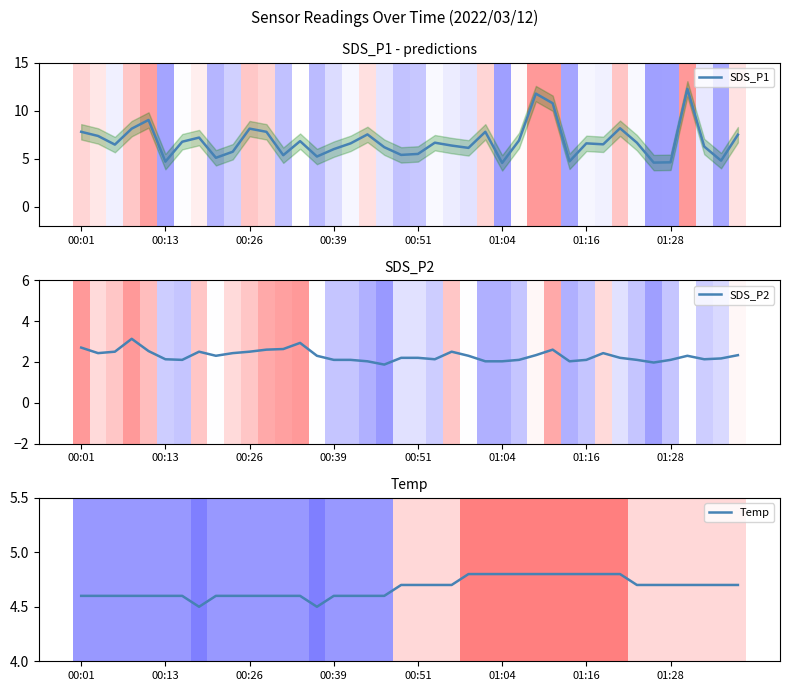

True or false: SDS_P2 and SDS_P1 cross at least once.

False